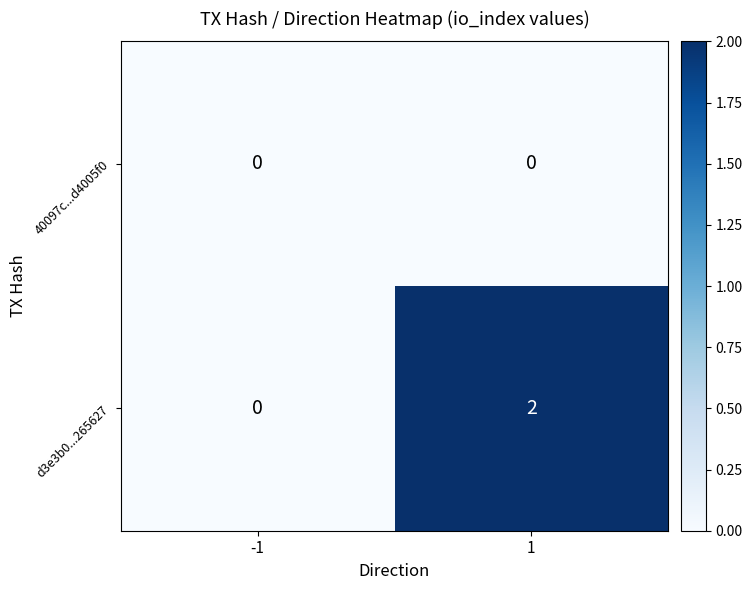

Reading right to left, what are all the values shown in this chart?

40097c...d4005f0: 1=0	-1=0
d3e3b0...265627: 1=2	-1=0